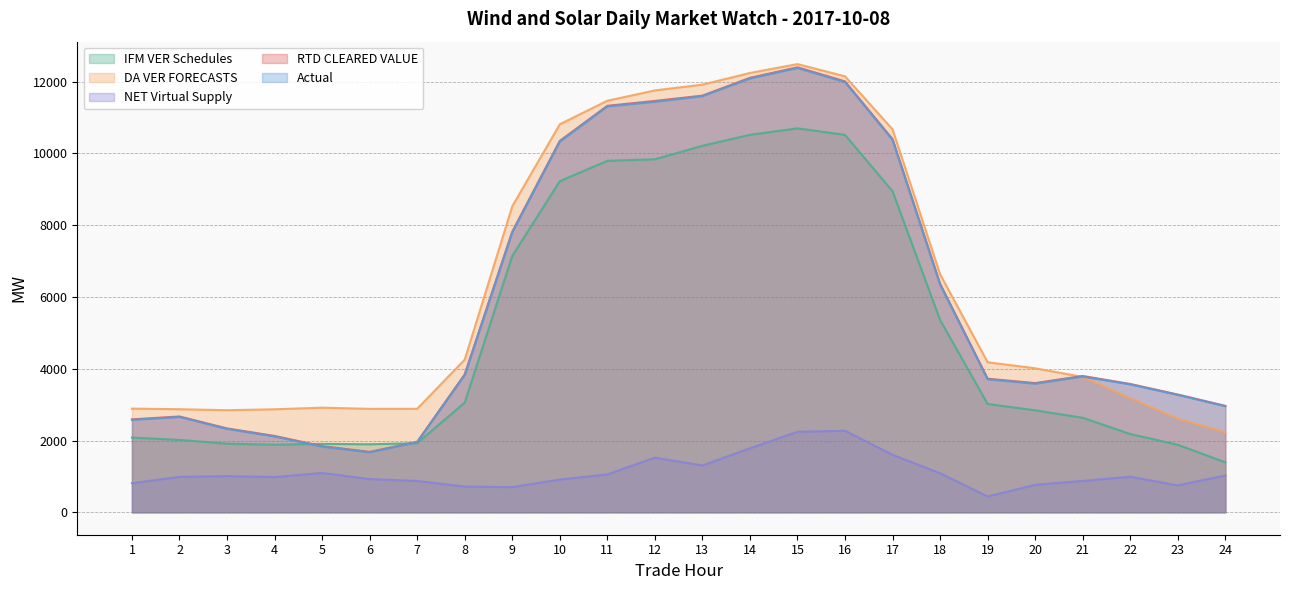

Read the DA VER FORECASTS value at 5.

2916.3